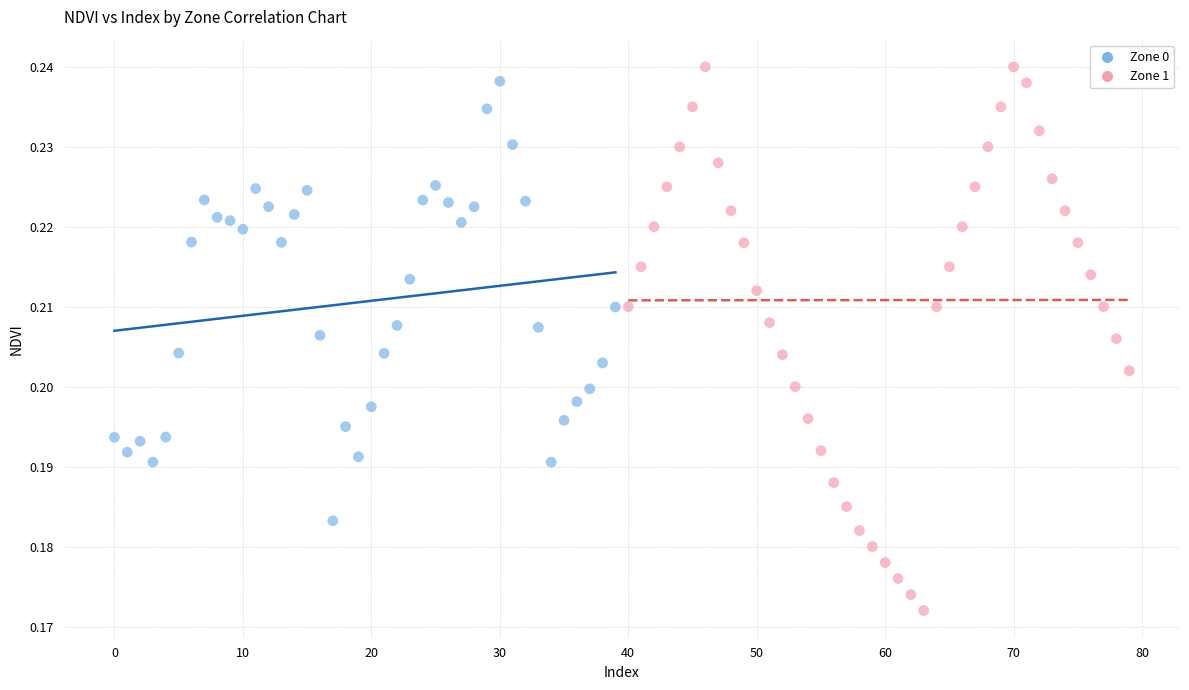

Which series contains the lowest Y value?

Zone 1